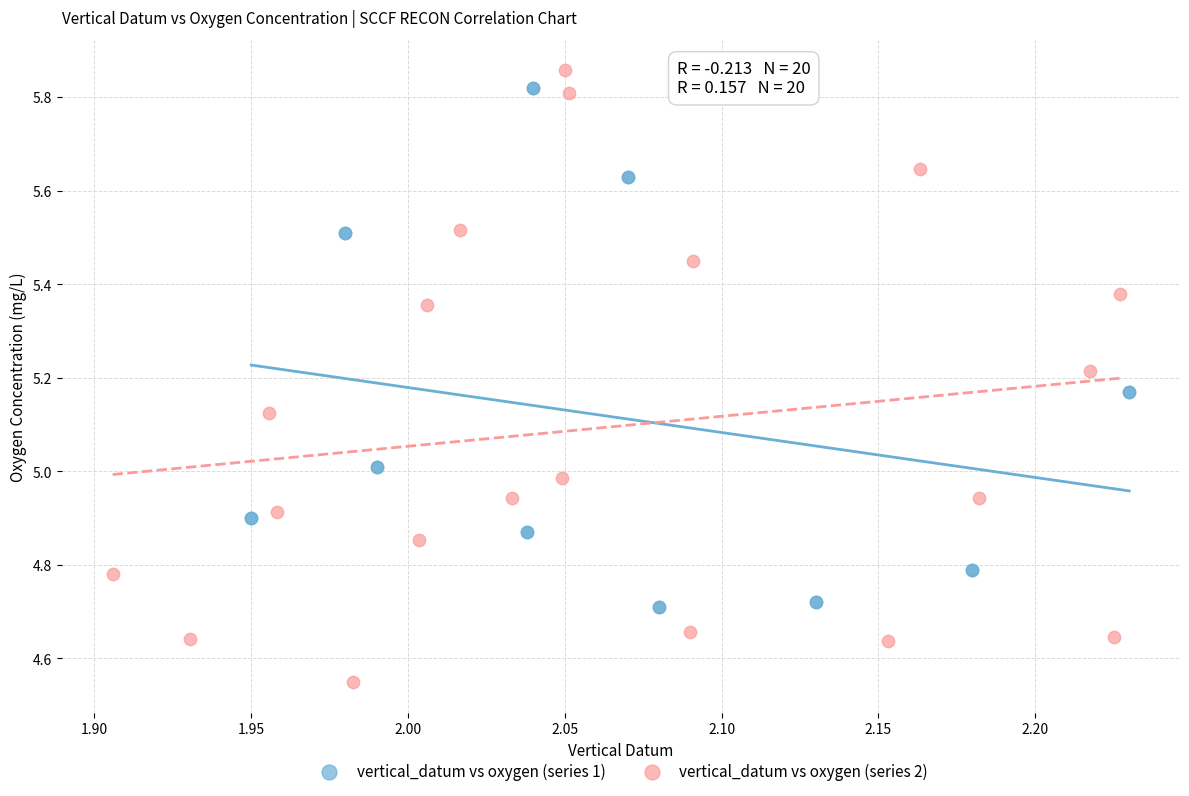

Which series has the largest Y range (max minus min)?

vertical_datum vs oxygen (series 2)